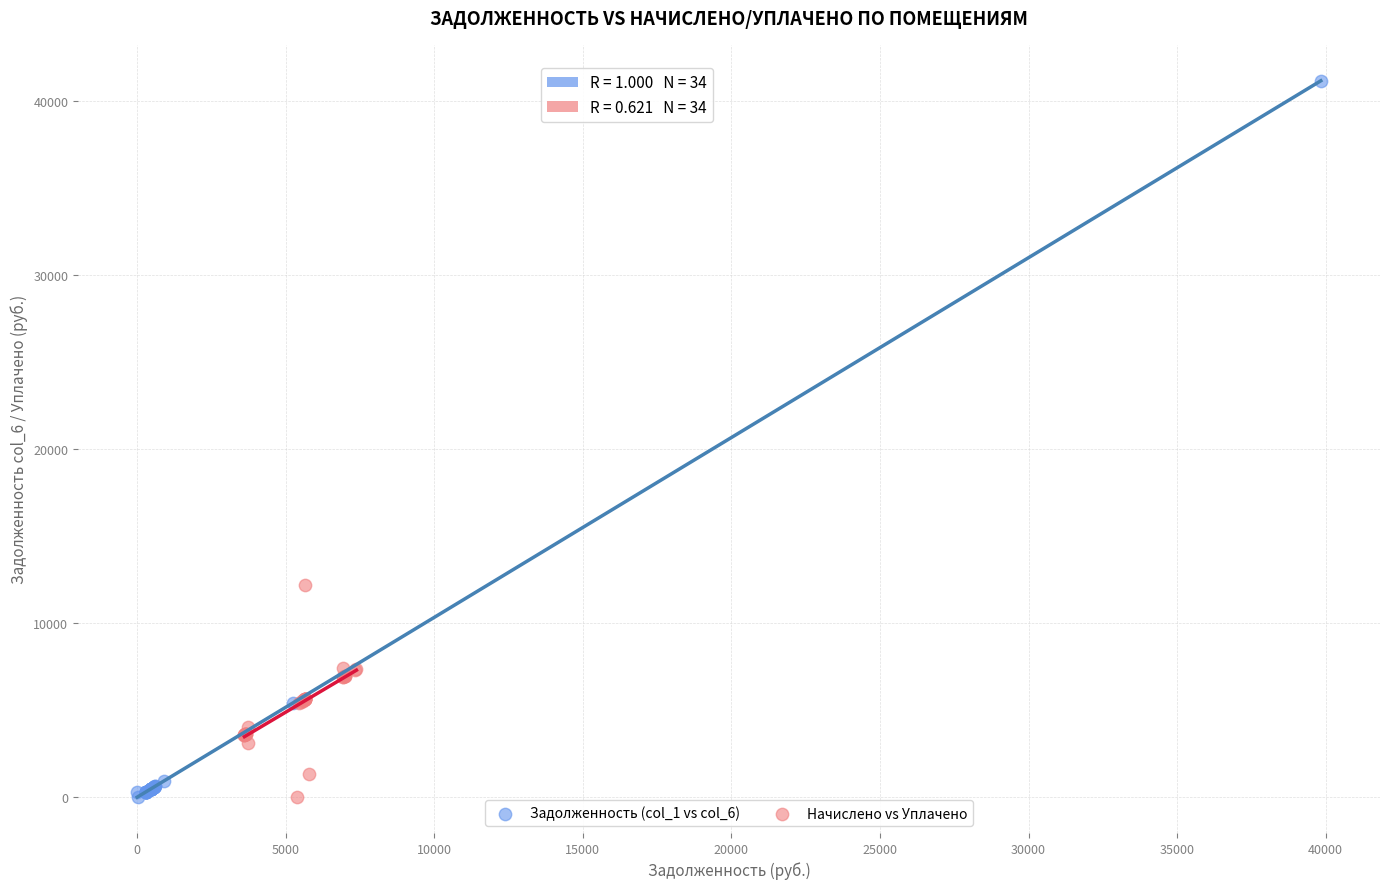

Which series reaches the maximum Y coordinate?

Задолженность (col_1 vs col_6)